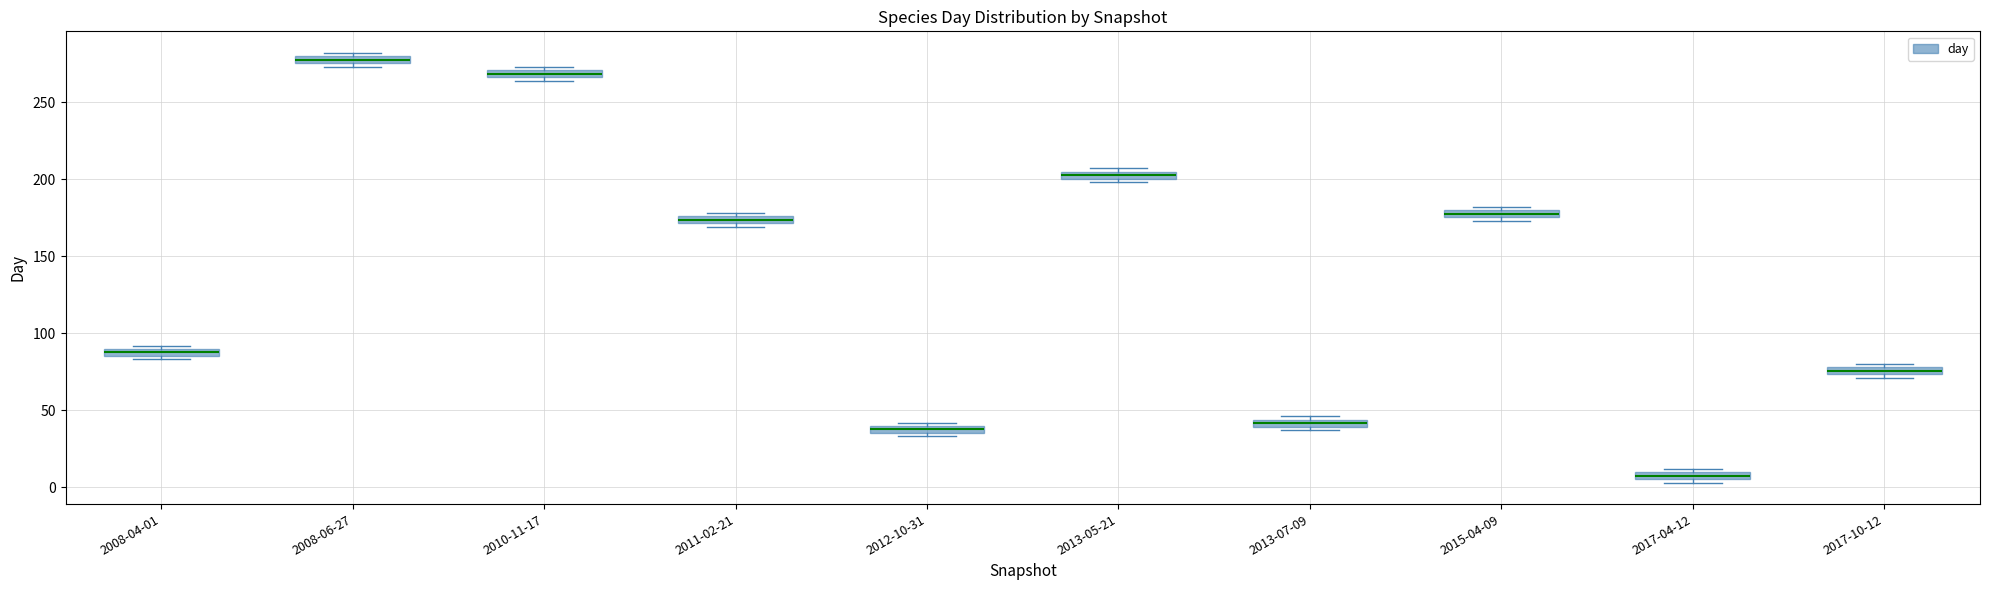

Which box's median line is the lowest?

2017-04-12